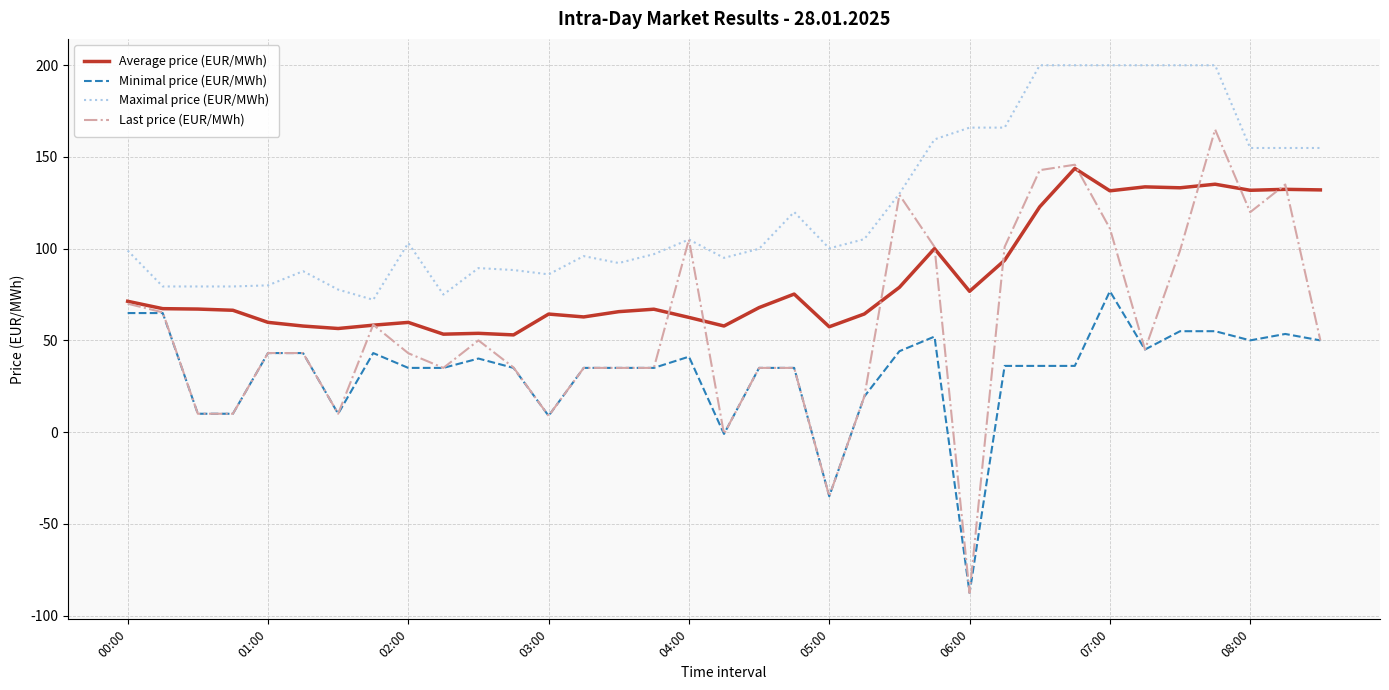

True or false: Maximal price (EUR/MWh) and Average price (EUR/MWh) cross at least once.

False